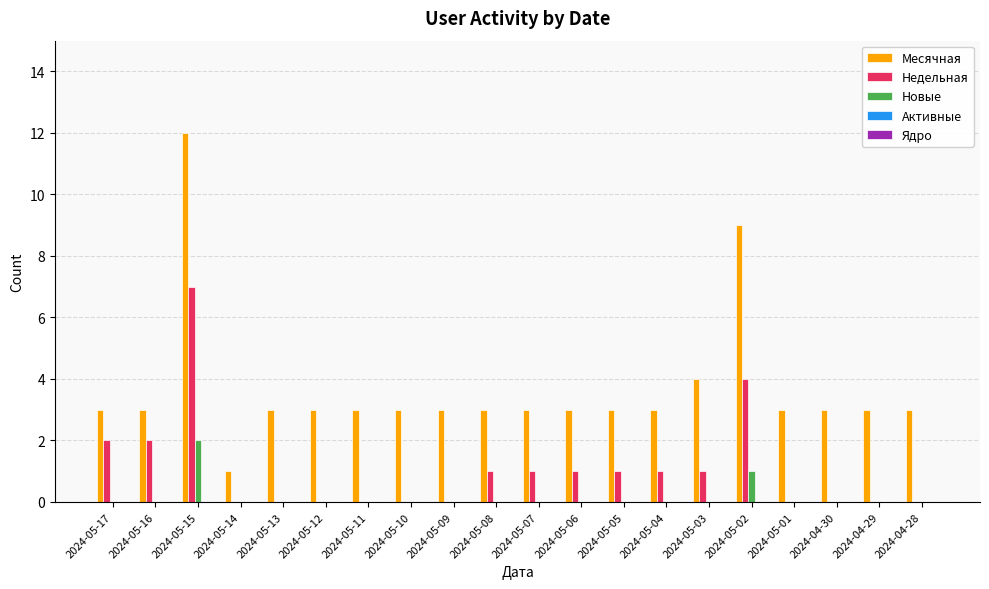

Which series changed the most between 2024-05-08 and 2024-05-03?

Месячная